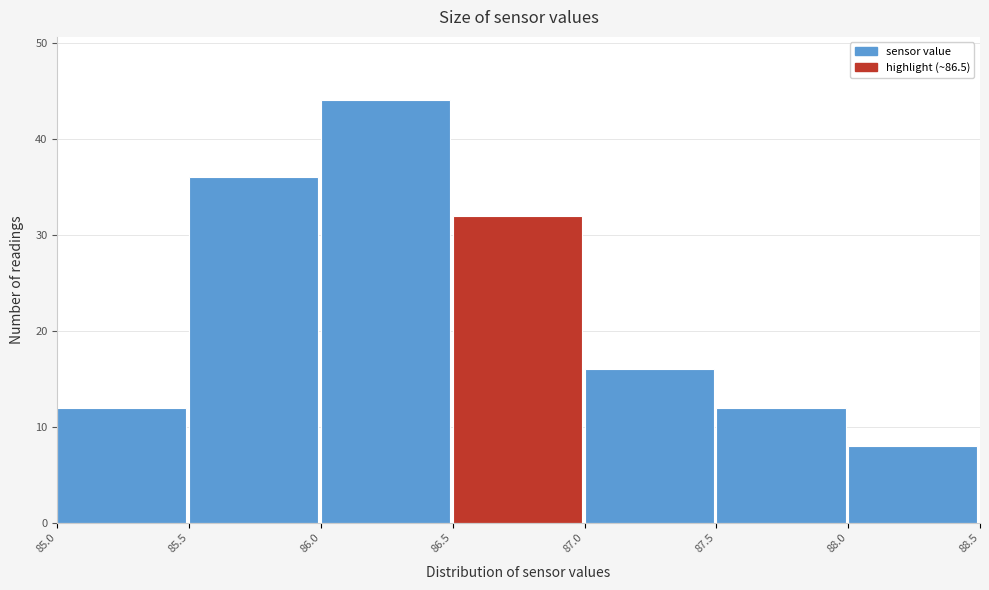

Which range on the x-axis has the tallest bar?

86.0 to 86.5